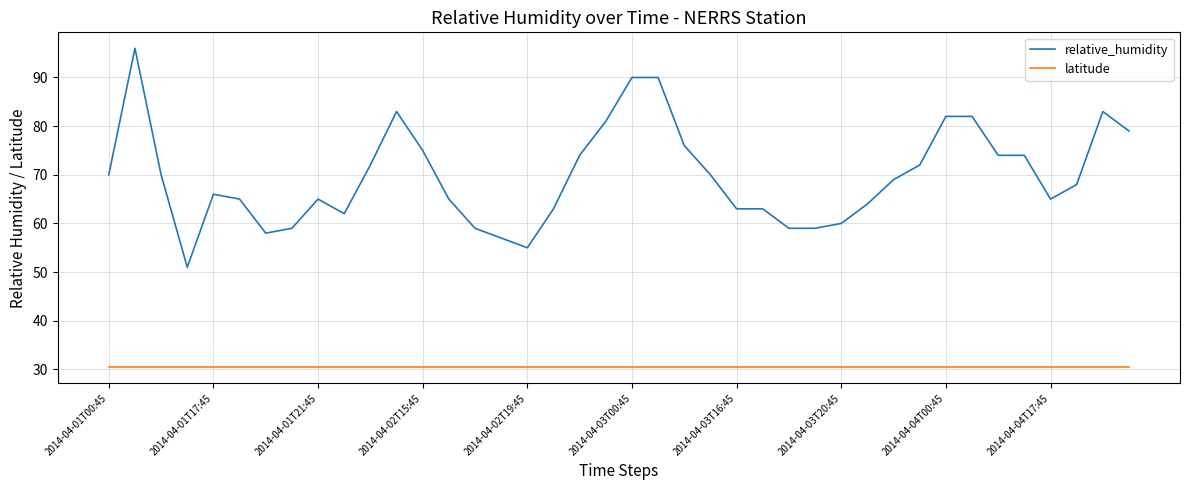

What is the maximum value for relative_humidity?

96.0